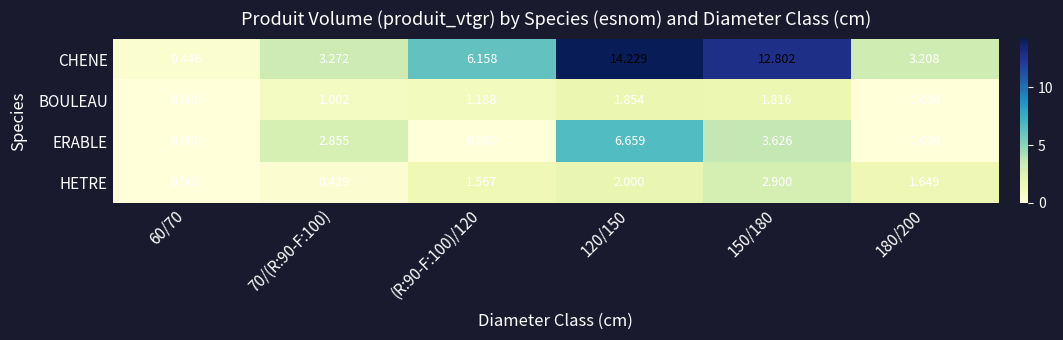

What is the spread (max minus min) of values at 150/180?

11.0